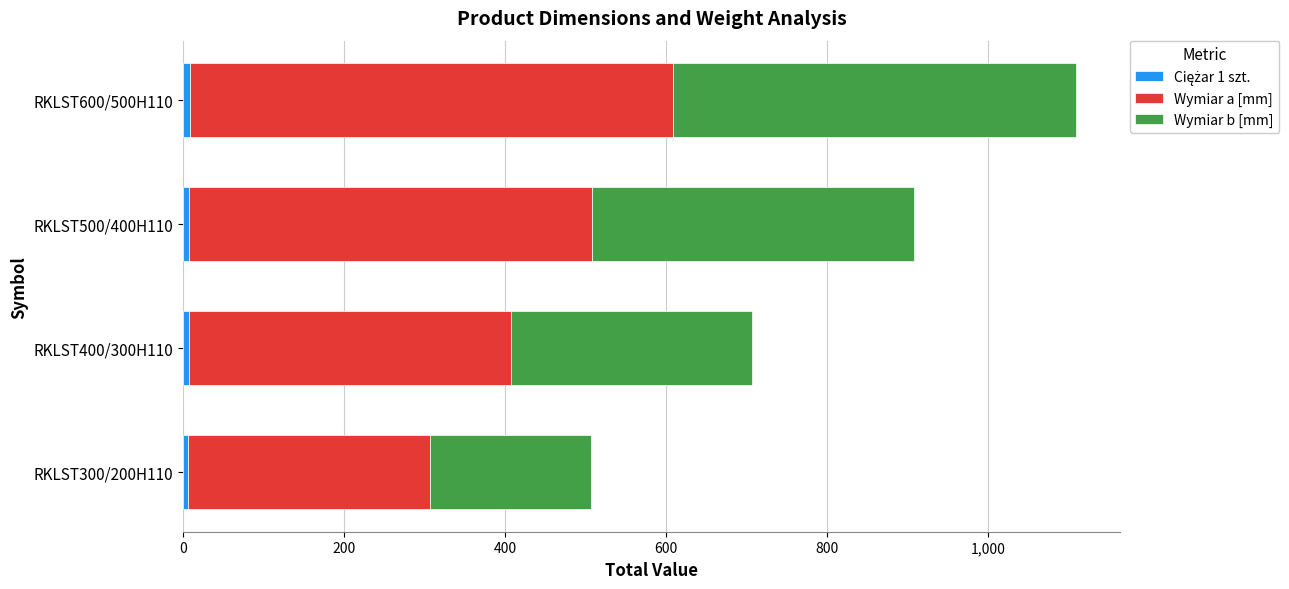

At which category is the sum across all series the highest?

RKLST600/500H110